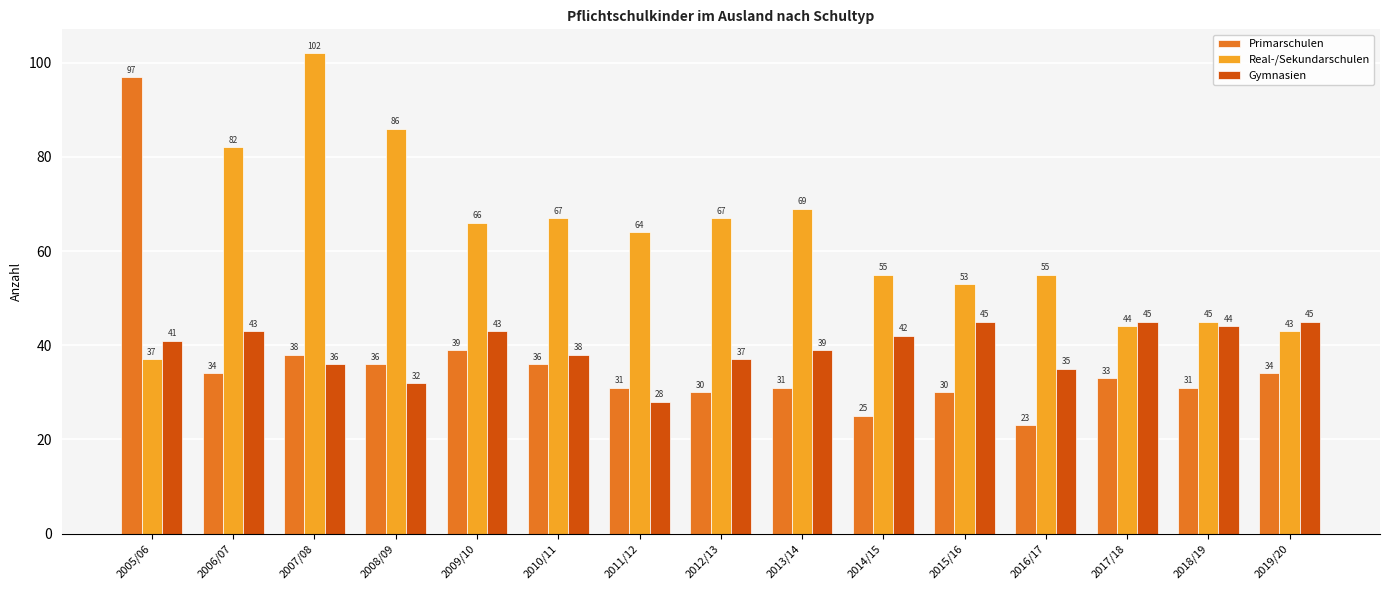

Count the number of categories in the chart.

15